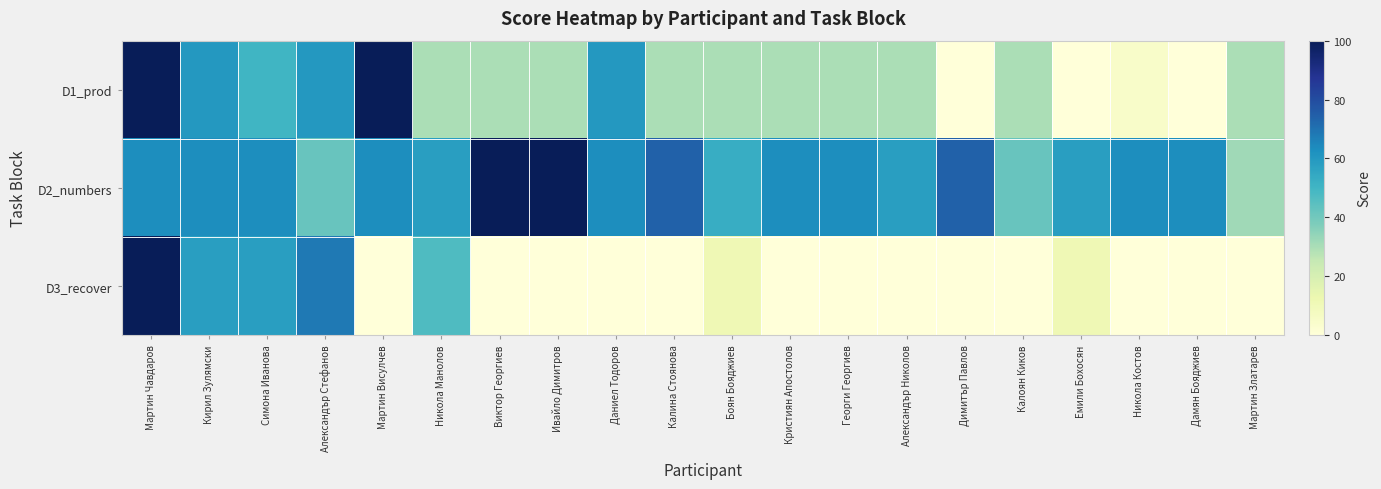

At how many categories does at least one series exceed 5?

20